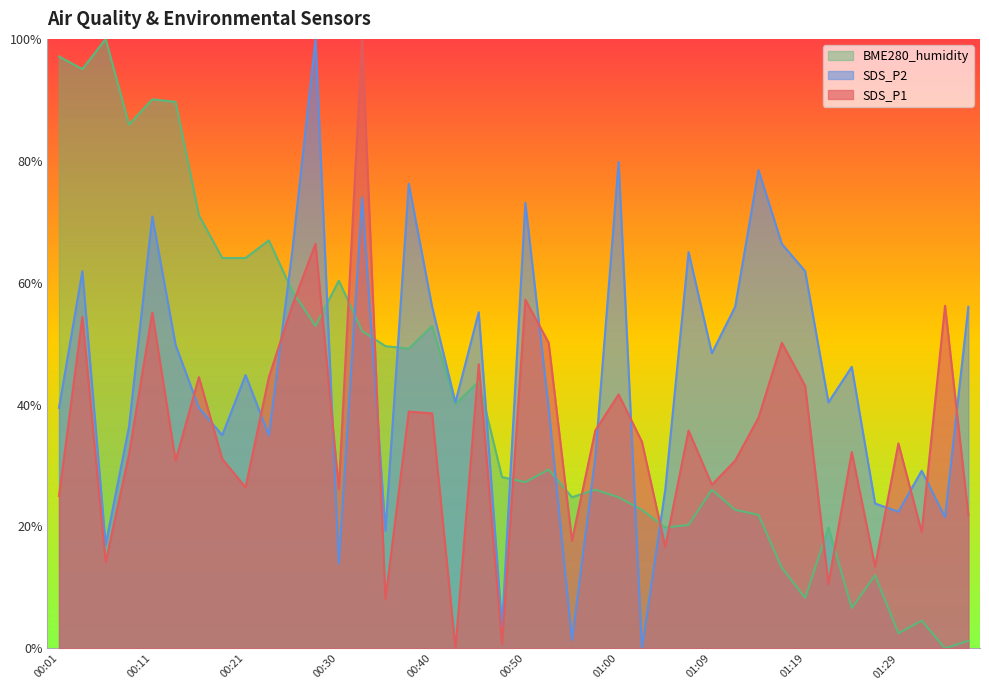

Where do SDS_P1 and BME280_humidity first cross each other?

00:26 and 00:28